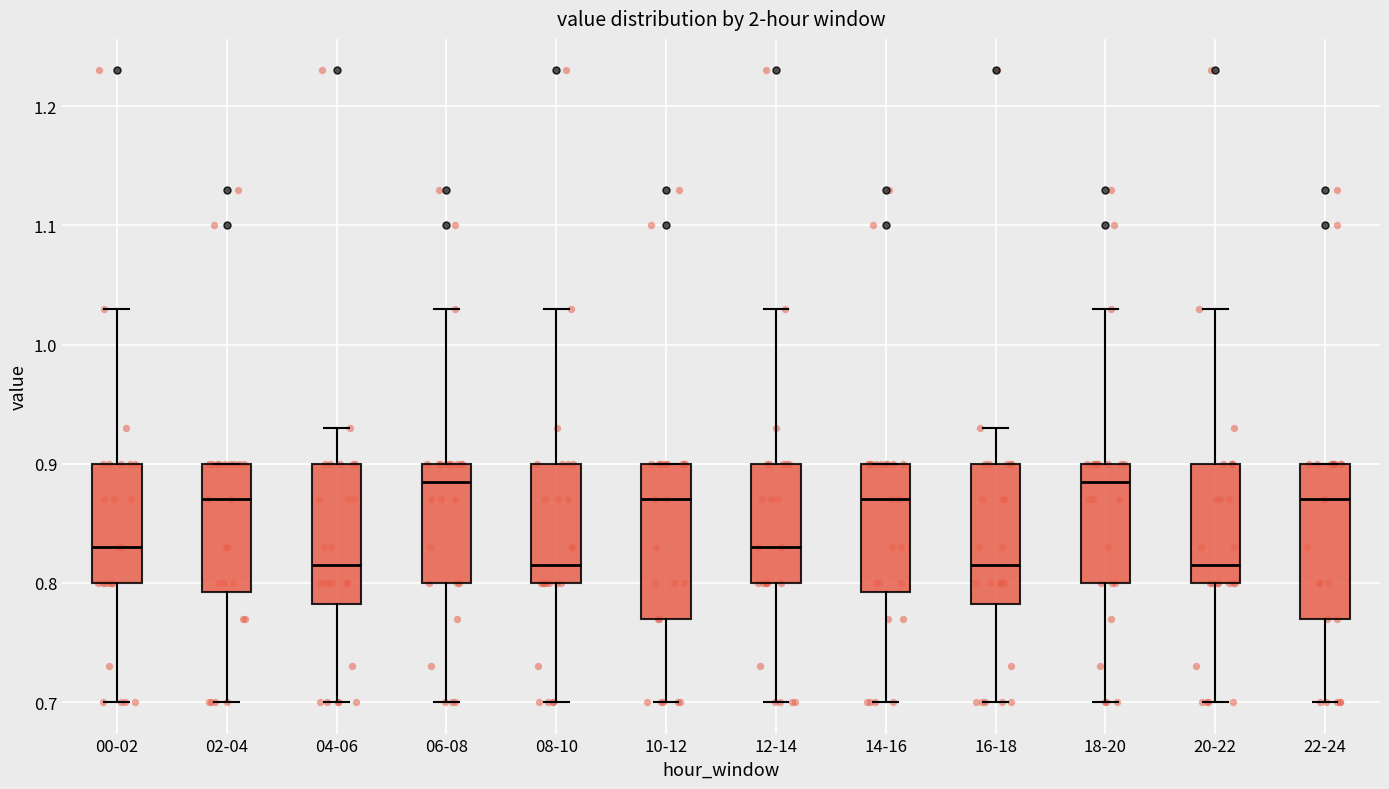

Reading left to right, read every box against the y-axis: the position of its median line, the range the box covers, and the ends of its whiskers. The values are not printed on the chart, so give them approximately, as read against the axis.

00-02: median 0.83, box 0.80 to 0.90, whiskers 0.70 to 1.03
02-04: median 0.87, box 0.79 to 0.90, whiskers 0.70 to 0.90
04-06: median 0.82, box 0.78 to 0.90, whiskers 0.70 to 0.93
06-08: median 0.89, box 0.80 to 0.90, whiskers 0.70 to 1.03
08-10: median 0.82, box 0.80 to 0.90, whiskers 0.70 to 1.03
10-12: median 0.87, box 0.77 to 0.90, whiskers 0.70 to 0.90
12-14: median 0.83, box 0.80 to 0.90, whiskers 0.70 to 1.03
14-16: median 0.87, box 0.79 to 0.90, whiskers 0.70 to 0.90
16-18: median 0.82, box 0.78 to 0.90, whiskers 0.70 to 0.93
18-20: median 0.89, box 0.80 to 0.90, whiskers 0.70 to 1.03
20-22: median 0.82, box 0.80 to 0.90, whiskers 0.70 to 1.03
22-24: median 0.87, box 0.77 to 0.90, whiskers 0.70 to 0.90